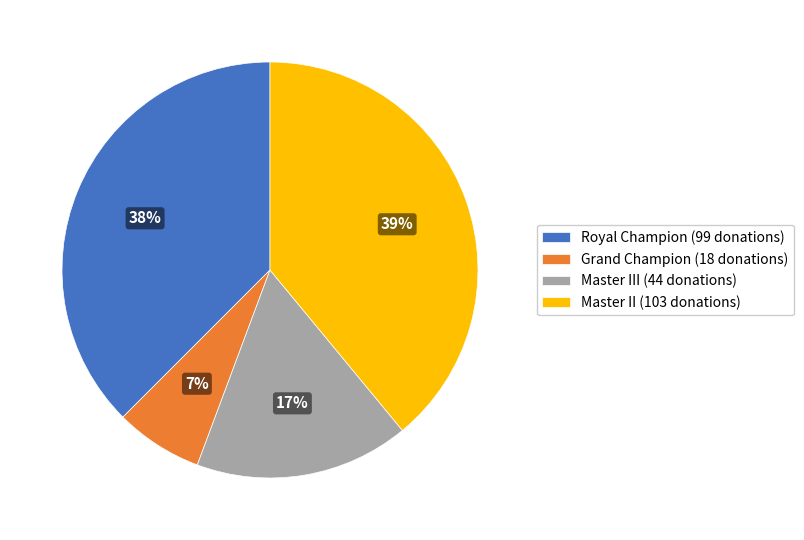

True or false: Grand Champion (18 donations) accounts for 7% of the total.

True